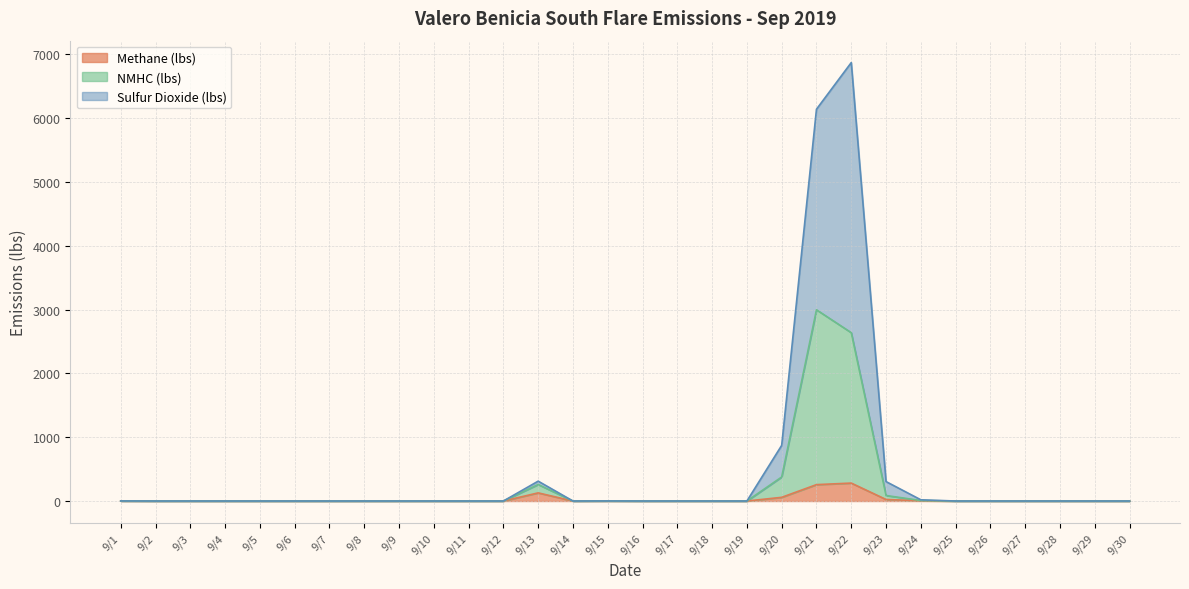

Which series has the widest spread of values?

Sulfur Dioxide (lbs)